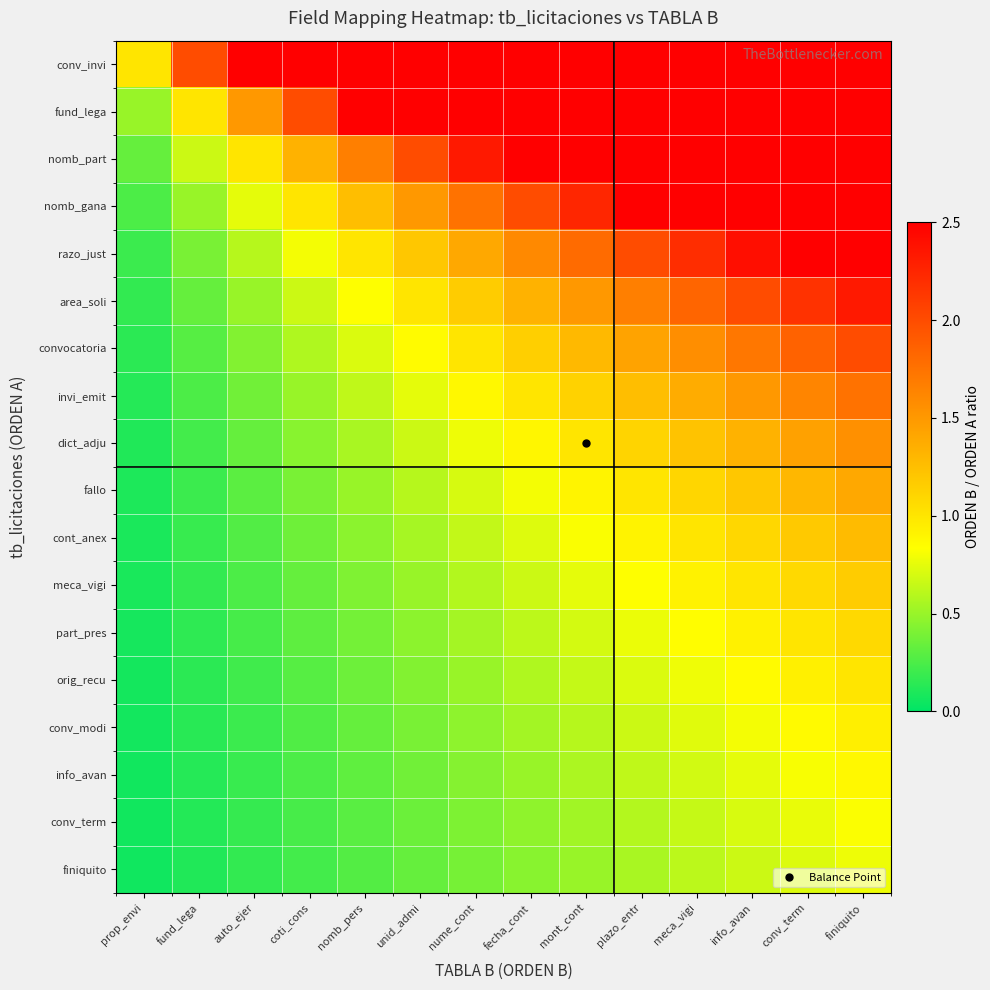

Reading right to left, what are all the values shown in this chart?

conv_invi: finiquito=14.0	conv_term=13.0	info_avan=12.0	meca_vigi=11.0	plazo_entr=10.0	mont_cont=9.0	fecha_cont=8.0	nume_cont=7.0	unid_admi=6.0	nomb_pers=5.0	coti_cons=4.0	auto_ejer=3.0	fund_lega=2.0	prop_envi=1.0
fund_lega: finiquito=7.0	conv_term=6.5	info_avan=6.0	meca_vigi=5.5	plazo_entr=5.0	mont_cont=4.5	fecha_cont=4.0	nume_cont=3.5	unid_admi=3.0	nomb_pers=2.5	coti_cons=2.0	auto_ejer=1.5	fund_lega=1.0	prop_envi=0.5
nomb_part: finiquito=4.7	conv_term=4.3	info_avan=4.0	meca_vigi=3.7	plazo_entr=3.3	mont_cont=3.0	fecha_cont=2.7	nume_cont=2.3	unid_admi=2.0	nomb_pers=1.7	coti_cons=1.3	auto_ejer=1.0	fund_lega=0.7	prop_envi=0.3
nomb_gana: finiquito=3.5	conv_term=3.2	info_avan=3.0	meca_vigi=2.8	plazo_entr=2.5	mont_cont=2.2	fecha_cont=2.0	nume_cont=1.8	unid_admi=1.5	nomb_pers=1.2	coti_cons=1.0	auto_ejer=0.8	fund_lega=0.5	prop_envi=0.2
razo_just: finiquito=2.8	conv_term=2.6	info_avan=2.4	meca_vigi=2.2	plazo_entr=2.0	mont_cont=1.8	fecha_cont=1.6	nume_cont=1.4	unid_admi=1.2	nomb_pers=1.0	coti_cons=0.8	auto_ejer=0.6	fund_lega=0.4	prop_envi=0.2
area_soli: finiquito=2.3	conv_term=2.2	info_avan=2.0	meca_vigi=1.8	plazo_entr=1.7	mont_cont=1.5	fecha_cont=1.3	nume_cont=1.2	unid_admi=1.0	nomb_pers=0.8	coti_cons=0.7	auto_ejer=0.5	fund_lega=0.3	prop_envi=0.2
convocatoria: finiquito=2.0	conv_term=1.9	info_avan=1.7	meca_vigi=1.6	plazo_entr=1.4	mont_cont=1.3	fecha_cont=1.1	nume_cont=1.0	unid_admi=0.9	nomb_pers=0.7	coti_cons=0.6	auto_ejer=0.4	fund_lega=0.3	prop_envi=0.1
invi_emit: finiquito=1.8	conv_term=1.6	info_avan=1.5	meca_vigi=1.4	plazo_entr=1.2	mont_cont=1.1	fecha_cont=1.0	nume_cont=0.9	unid_admi=0.8	nomb_pers=0.6	coti_cons=0.5	auto_ejer=0.4	fund_lega=0.2	prop_envi=0.1
dict_adju: finiquito=1.6	conv_term=1.4	info_avan=1.3	meca_vigi=1.2	plazo_entr=1.1	mont_cont=1.0	fecha_cont=0.9	nume_cont=0.8	unid_admi=0.7	nomb_pers=0.6	coti_cons=0.4	auto_ejer=0.3	fund_lega=0.2	prop_envi=0.1
fallo: finiquito=1.4	conv_term=1.3	info_avan=1.2	meca_vigi=1.1	plazo_entr=1.0	mont_cont=0.9	fecha_cont=0.8	nume_cont=0.7	unid_admi=0.6	nomb_pers=0.5	coti_cons=0.4	auto_ejer=0.3	fund_lega=0.2	prop_envi=0.1
cont_anex: finiquito=1.3	conv_term=1.2	info_avan=1.1	meca_vigi=1.0	plazo_entr=0.9	mont_cont=0.8	fecha_cont=0.7	nume_cont=0.6	unid_admi=0.5	nomb_pers=0.5	coti_cons=0.4	auto_ejer=0.3	fund_lega=0.2	prop_envi=0.1
meca_vigi: finiquito=1.2	conv_term=1.1	info_avan=1.0	meca_vigi=0.9	plazo_entr=0.8	mont_cont=0.8	fecha_cont=0.7	nume_cont=0.6	unid_admi=0.5	nomb_pers=0.4	coti_cons=0.3	auto_ejer=0.2	fund_lega=0.2	prop_envi=0.1
part_pres: finiquito=1.1	conv_term=1.0	info_avan=0.9	meca_vigi=0.8	plazo_entr=0.8	mont_cont=0.7	fecha_cont=0.6	nume_cont=0.5	unid_admi=0.5	nomb_pers=0.4	coti_cons=0.3	auto_ejer=0.2	fund_lega=0.2	prop_envi=0.1
orig_recu: finiquito=1.0	conv_term=0.9	info_avan=0.9	meca_vigi=0.8	plazo_entr=0.7	mont_cont=0.6	fecha_cont=0.6	nume_cont=0.5	unid_admi=0.4	nomb_pers=0.4	coti_cons=0.3	auto_ejer=0.2	fund_lega=0.1	prop_envi=0.1
conv_modi: finiquito=0.9	conv_term=0.9	info_avan=0.8	meca_vigi=0.7	plazo_entr=0.7	mont_cont=0.6	fecha_cont=0.5	nume_cont=0.5	unid_admi=0.4	nomb_pers=0.3	coti_cons=0.3	auto_ejer=0.2	fund_lega=0.1	prop_envi=0.1
info_avan: finiquito=0.9	conv_term=0.8	info_avan=0.8	meca_vigi=0.7	plazo_entr=0.6	mont_cont=0.6	fecha_cont=0.5	nume_cont=0.4	unid_admi=0.4	nomb_pers=0.3	coti_cons=0.2	auto_ejer=0.2	fund_lega=0.1	prop_envi=0.1
conv_term: finiquito=0.8	conv_term=0.8	info_avan=0.7	meca_vigi=0.6	plazo_entr=0.6	mont_cont=0.5	fecha_cont=0.5	nume_cont=0.4	unid_admi=0.4	nomb_pers=0.3	coti_cons=0.2	auto_ejer=0.2	fund_lega=0.1	prop_envi=0.1
finiquito: finiquito=0.8	conv_term=0.7	info_avan=0.7	meca_vigi=0.6	plazo_entr=0.6	mont_cont=0.5	fecha_cont=0.4	nume_cont=0.4	unid_admi=0.3	nomb_pers=0.3	coti_cons=0.2	auto_ejer=0.2	fund_lega=0.1	prop_envi=0.1